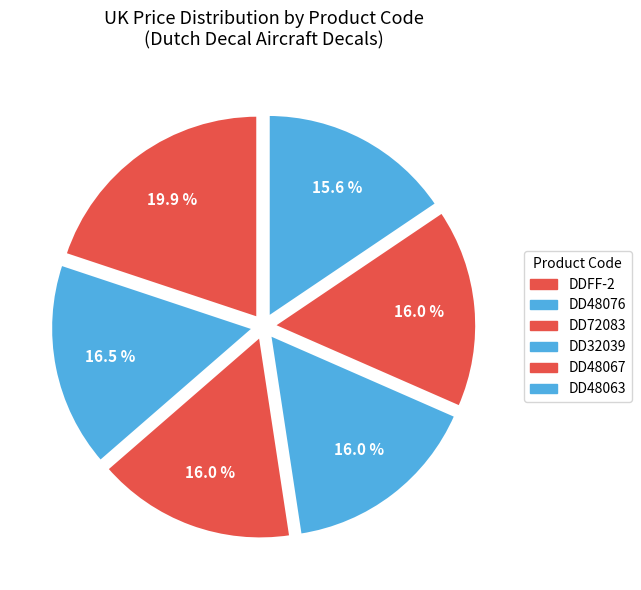

Which slice is the largest?

DDFF-2